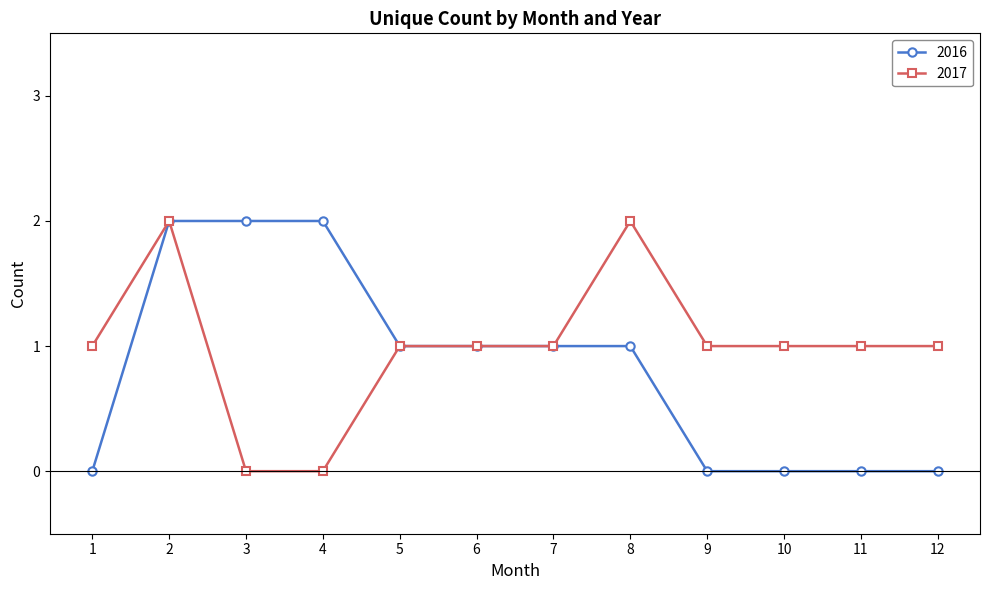

True or false: 2016 has a value of 0 at 1.

True